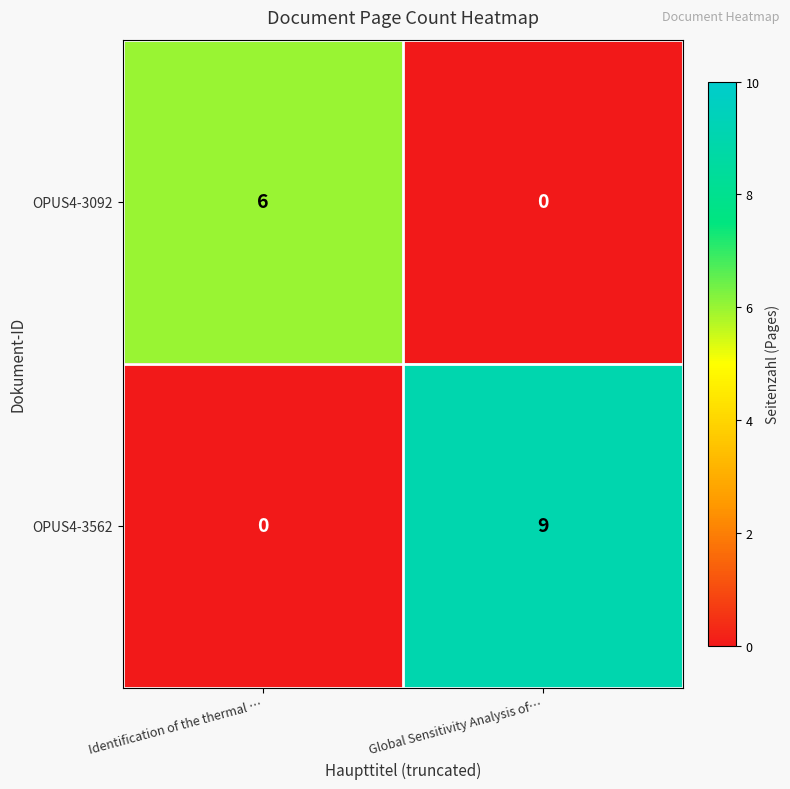

How many distinct data groups are displayed?

2